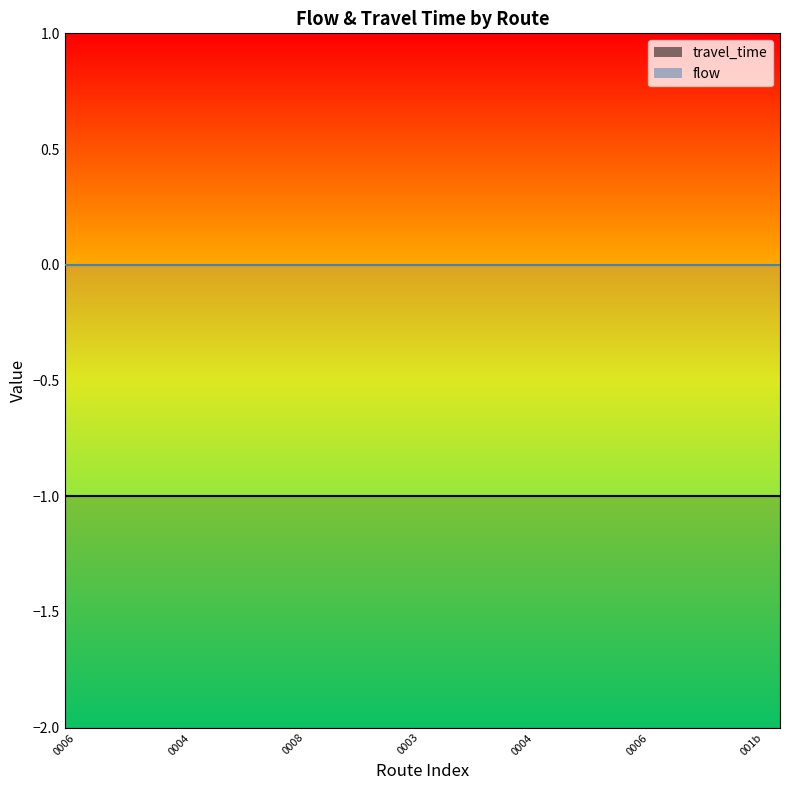

True or false: flow has more than 1 points higher than both neighbors.

False